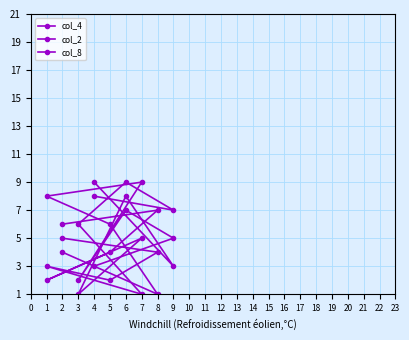

What are all the series names shown in the legend?

col_4, col_2, col_8